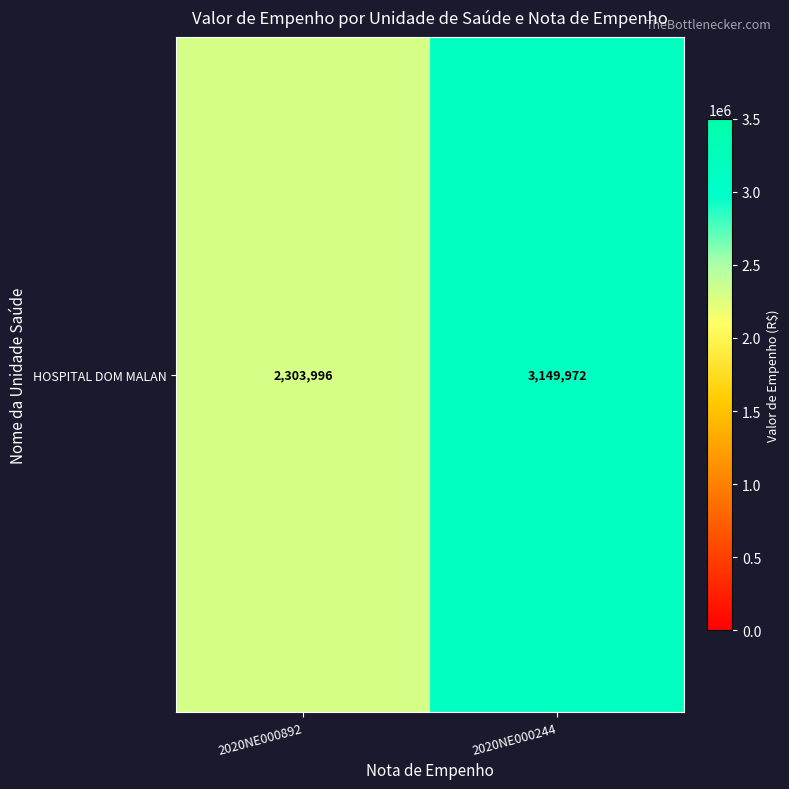

What is the sum of the values at 2020NE000892 and 2020NE000244?

5453967.9